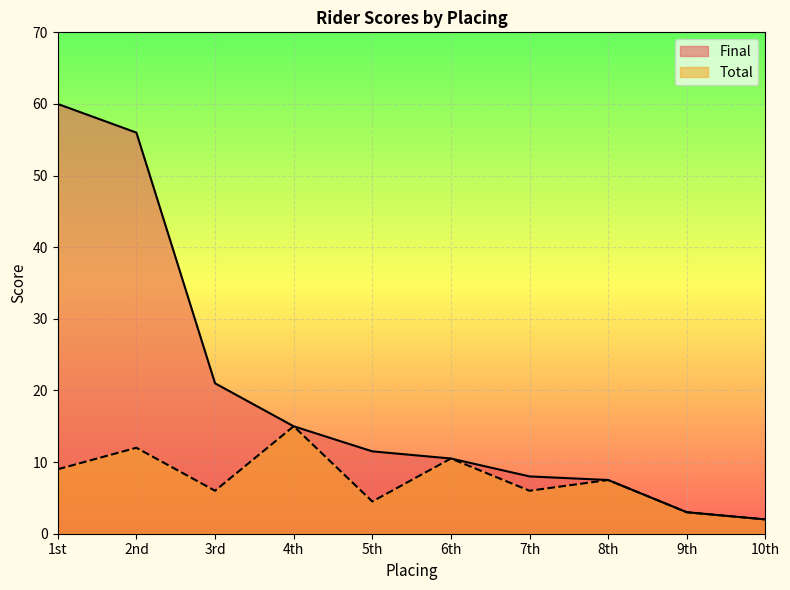

What is the average value of the Total series?

7.5